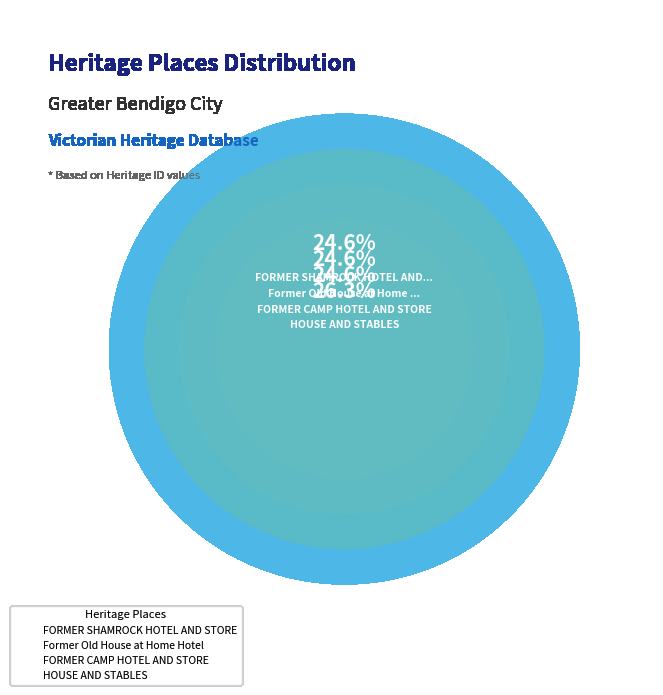

True or false: Former Old House at Home Hotel accounts for 25% of the total.

True